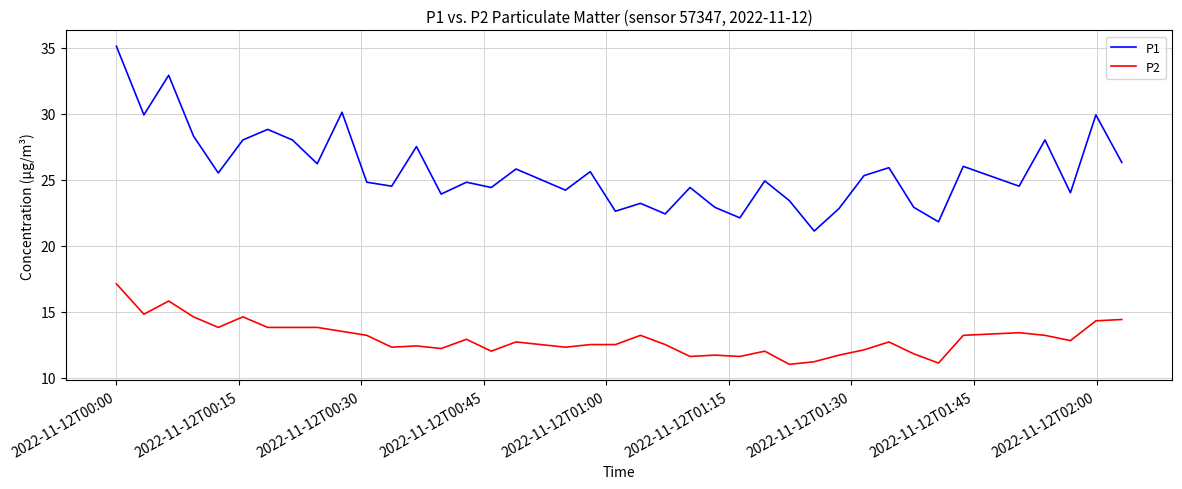

True or false: P2 and P1 cross at least once.

False